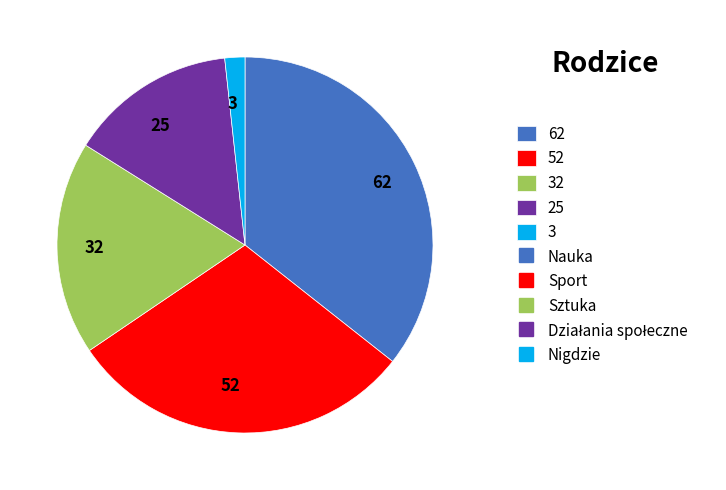

Does 3 account for over 50% of the chart?

No